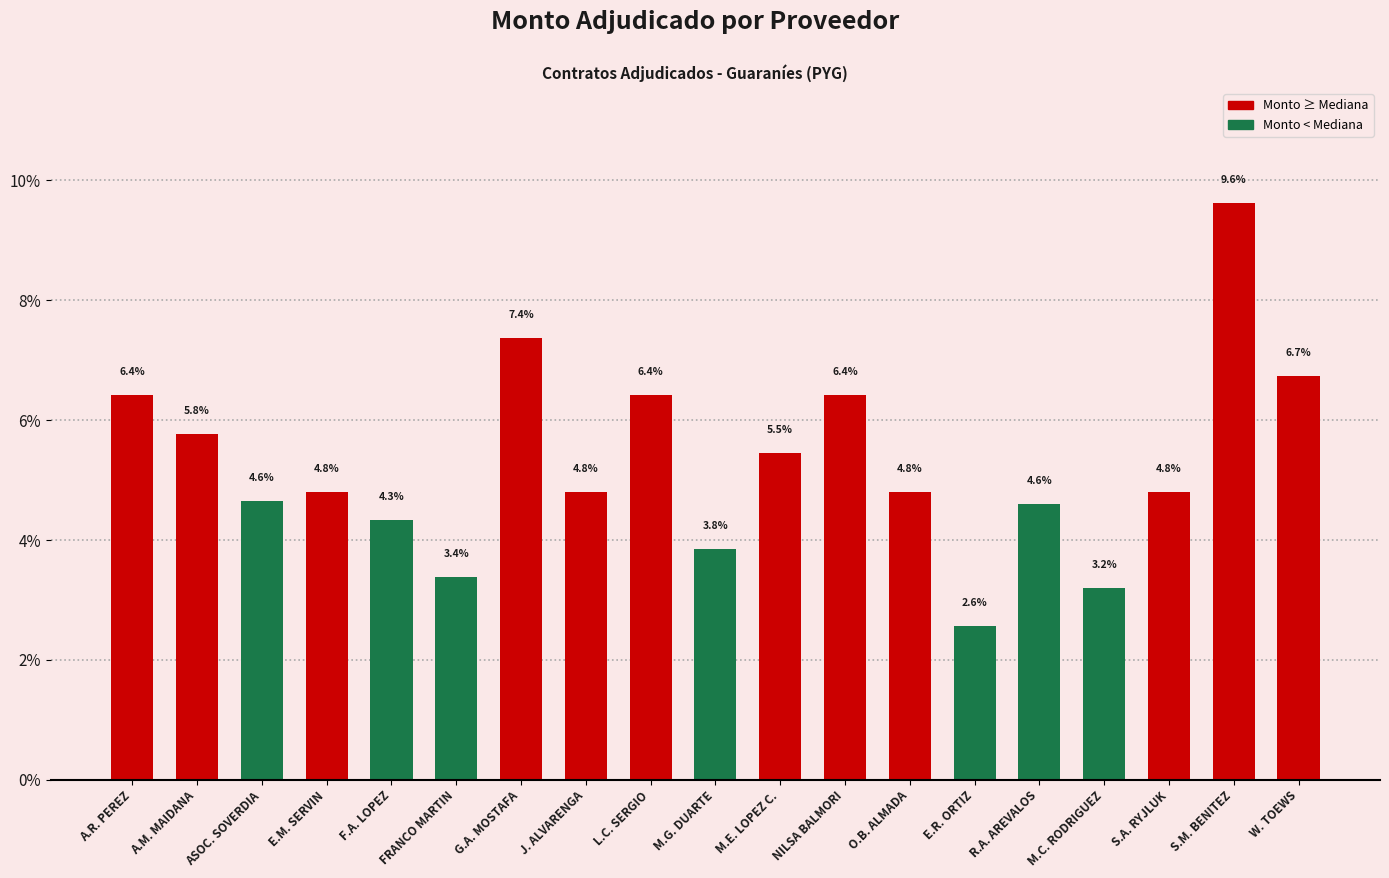

Reading right to left, what are all the values shown in this chart?

W. TOEWS=6.7	S.M. BENITEZ=9.6	S.A. RYJLUK=4.8	M.C. RODRIGUEZ=3.2	R.A. AREVALOS=4.6	E.R. ORTIZ=2.6	O.B. ALMADA=4.8	NILSA BALMORI=6.4	M.E. LOPEZ C.=5.5	M.G. DUARTE=3.8	L.C. SERGIO=6.4	J. ALVARENGA=4.8	G.A. MOSTAFA=7.4	FRANCO MARTIN=3.4	F.A. LOPEZ=4.3	E.M. SERVIN=4.8	ASOC. SOVERDIA=4.6	A.M. MAIDANA=5.8	A.R. PEREZ=6.4